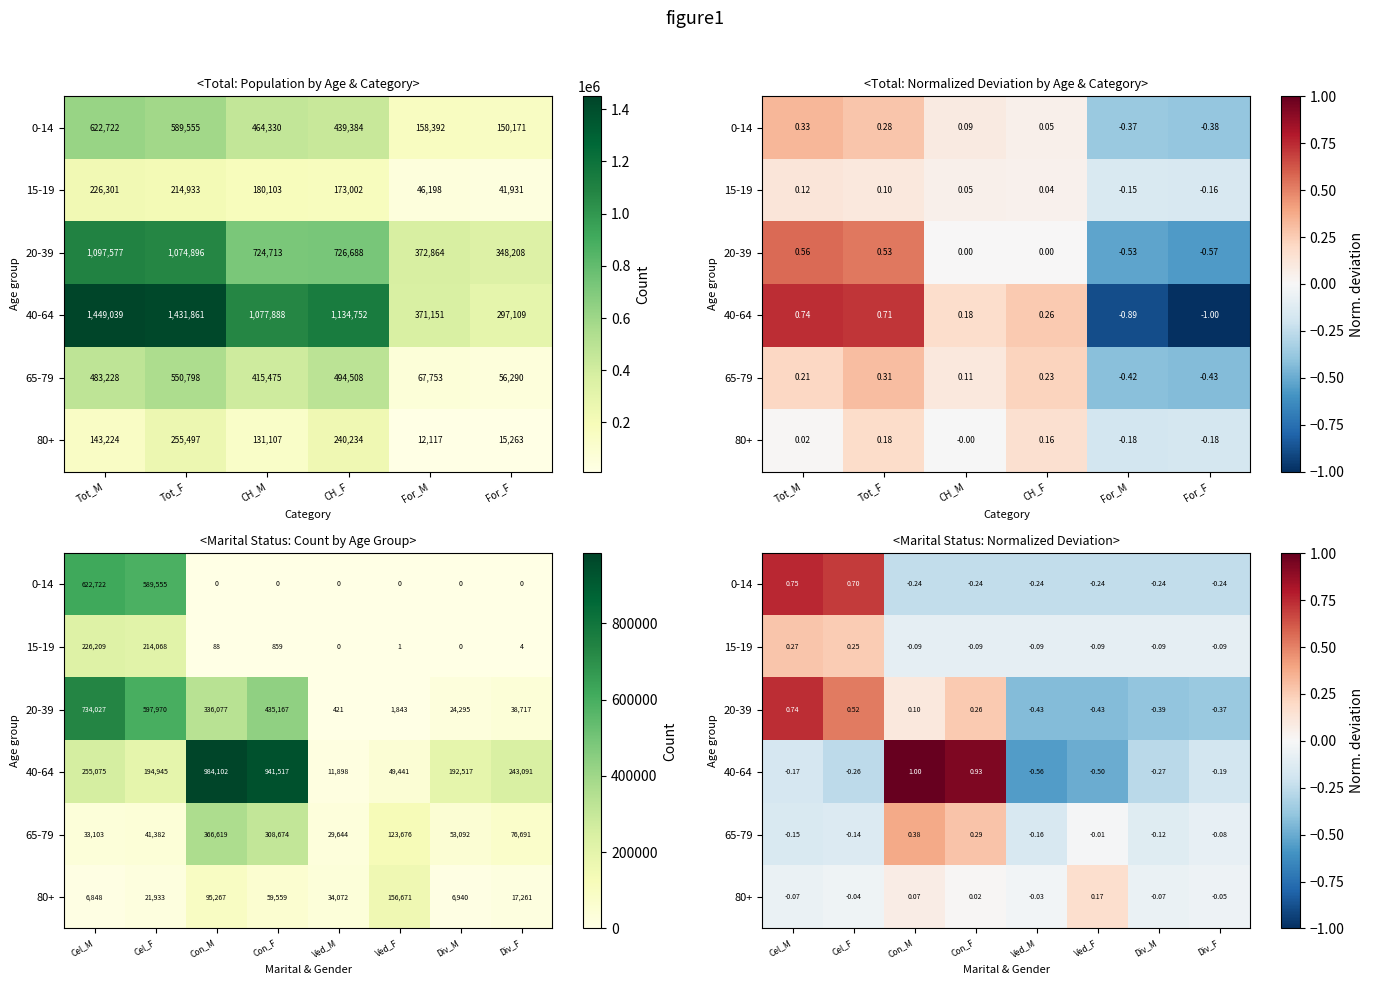

Is it true that 0-14 equals 0.2 at Cel_F?

False